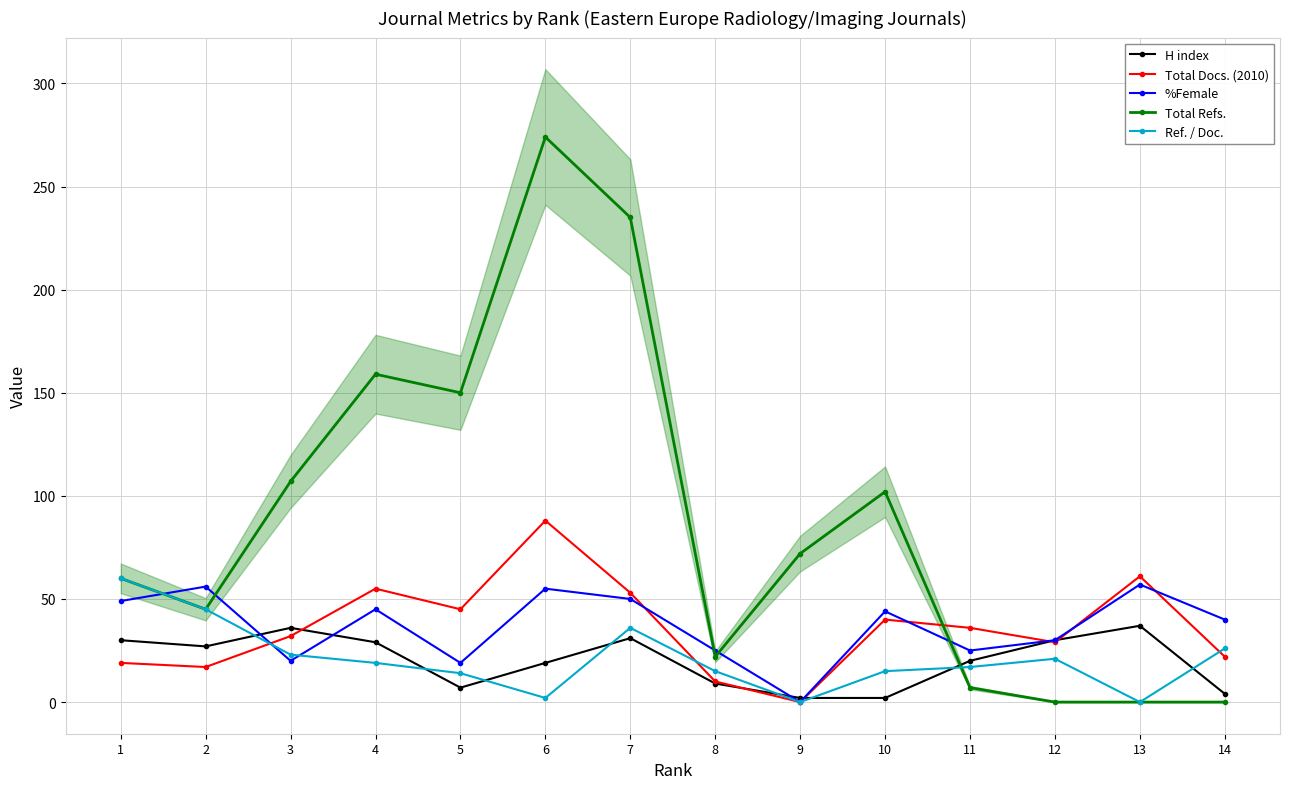

What is the approximate value of Total Refs. at 2?

45